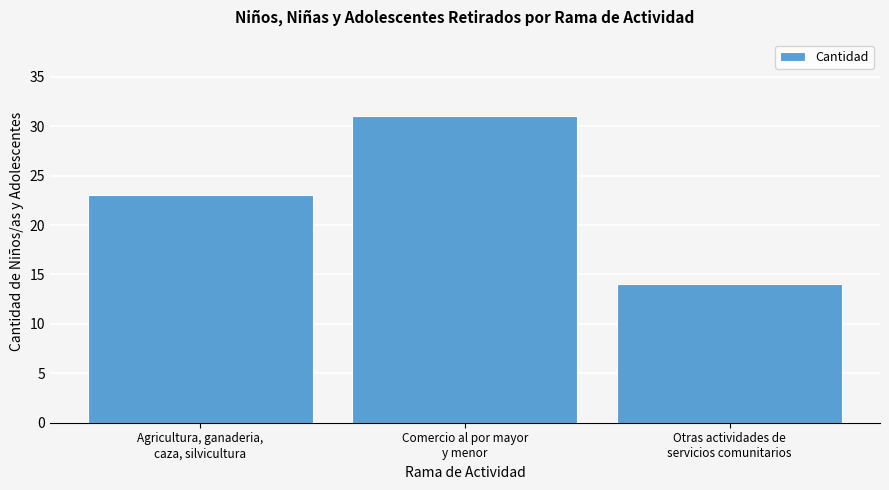

Reading left to right, extract all data points from this chart.

23	31	14